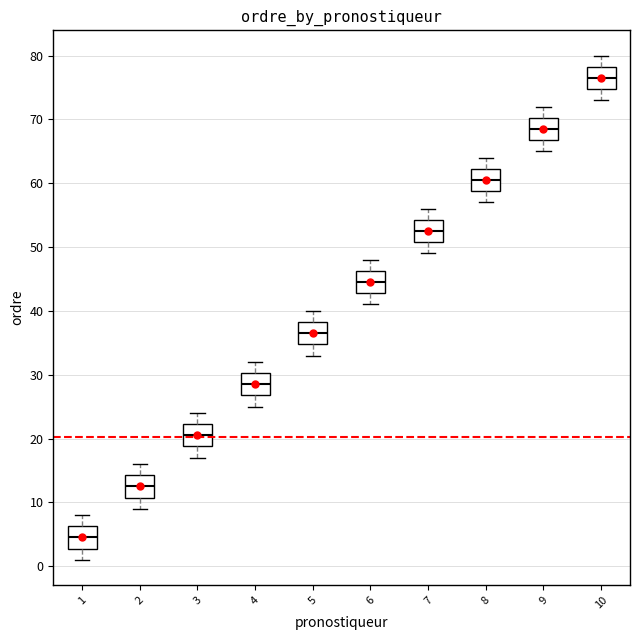

Which box's median line is the lowest?

1